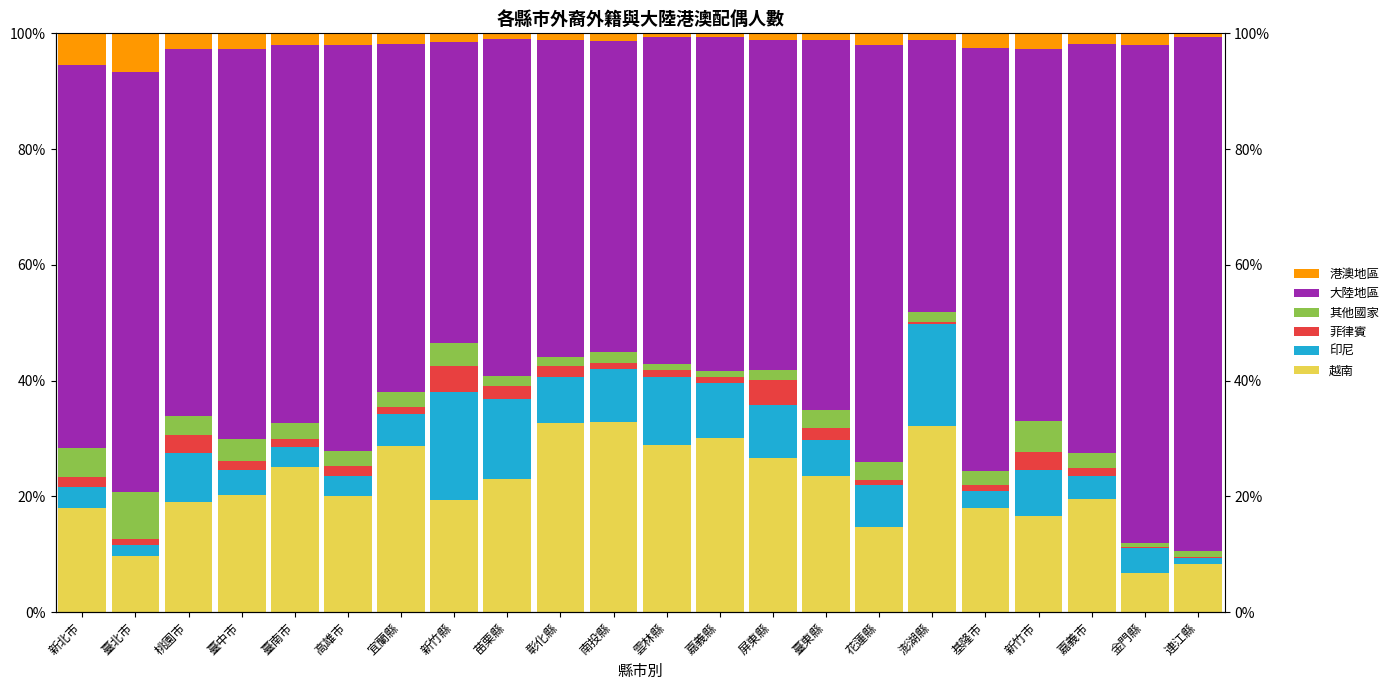

What are all the series names shown in the legend?

越南, 印尼, 菲律賓, 其他國家, 大陸地區, 港澳地區